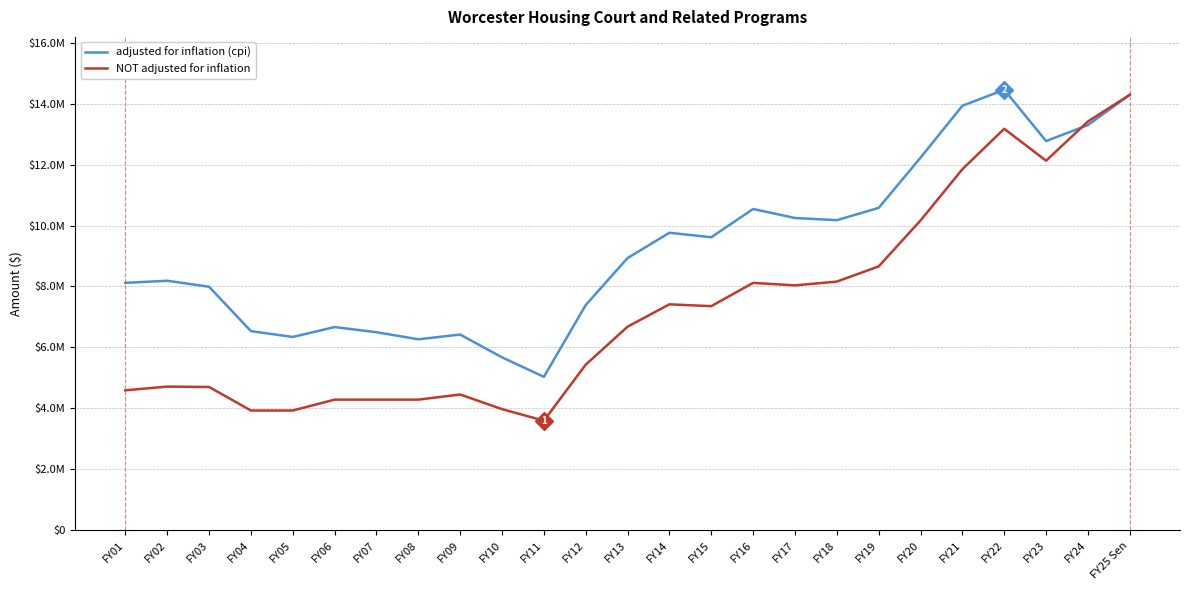

How many times do adjusted for inflation (cpi) and NOT adjusted for inflation cross each other?

1